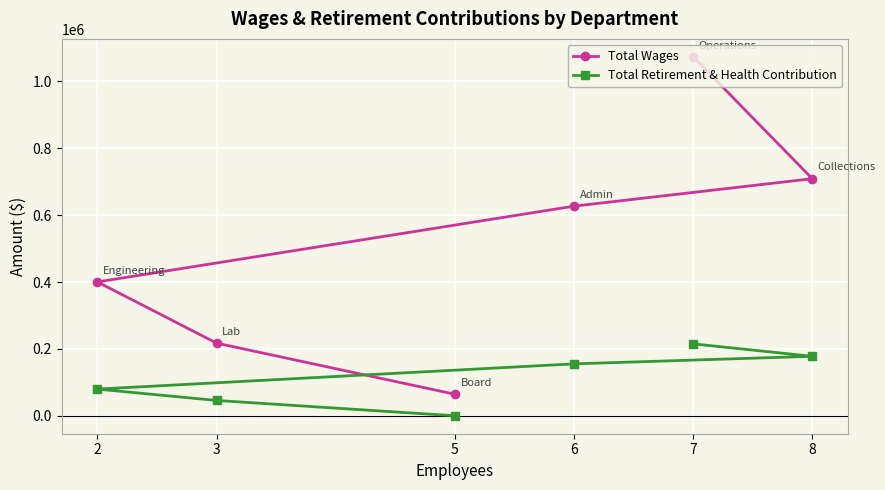

How many categories are shown in the chart?

6